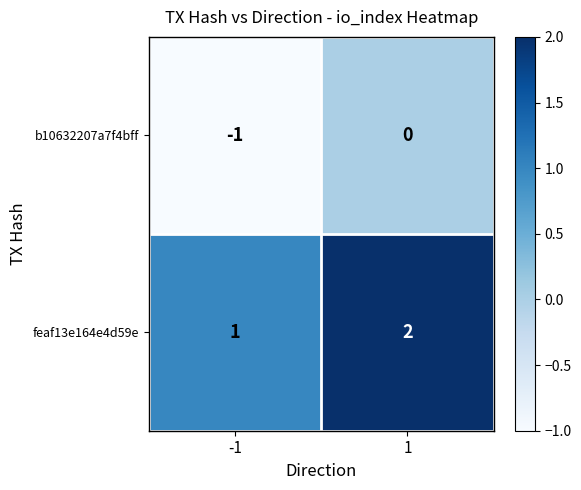

Which series has the largest total across all categories?

feaf13e164e4d59e